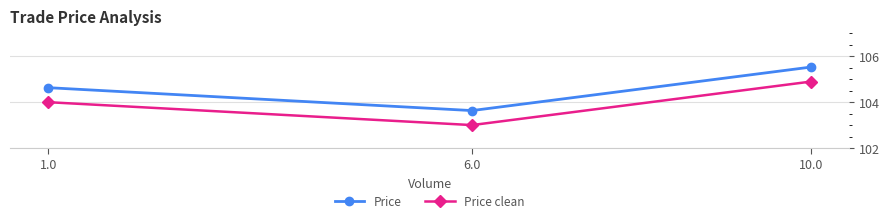

Which series has the largest total across all categories?

Price